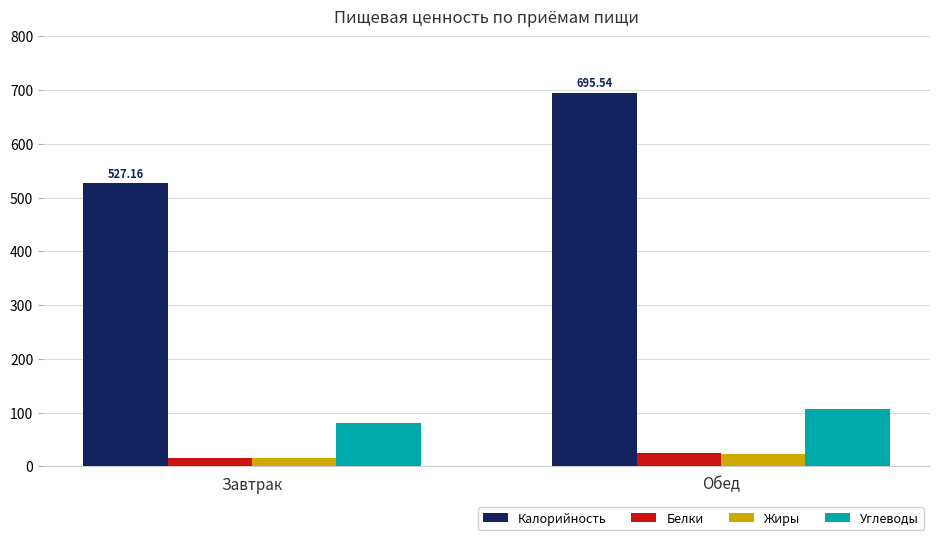

Does the chart contain any negative values?

No